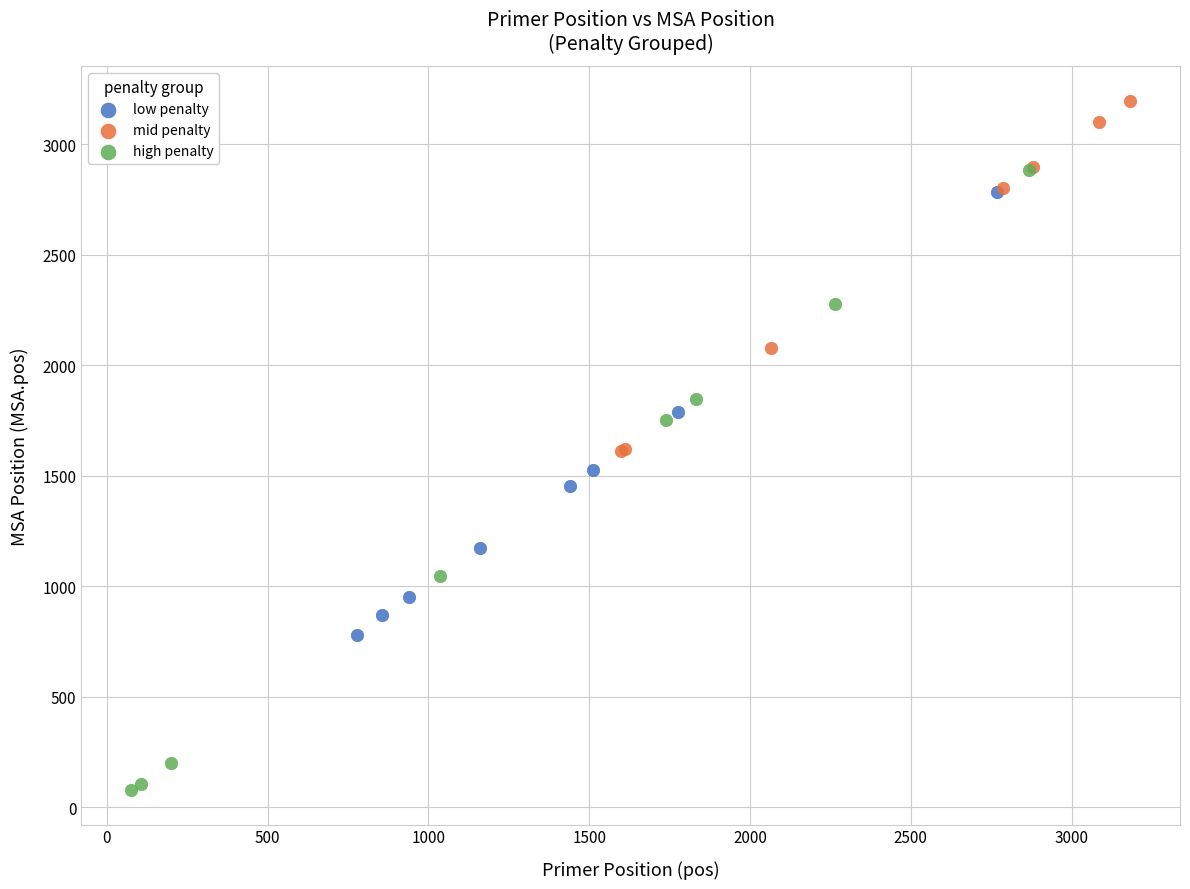

What are all the series names shown in the legend?

low penalty, mid penalty, high penalty